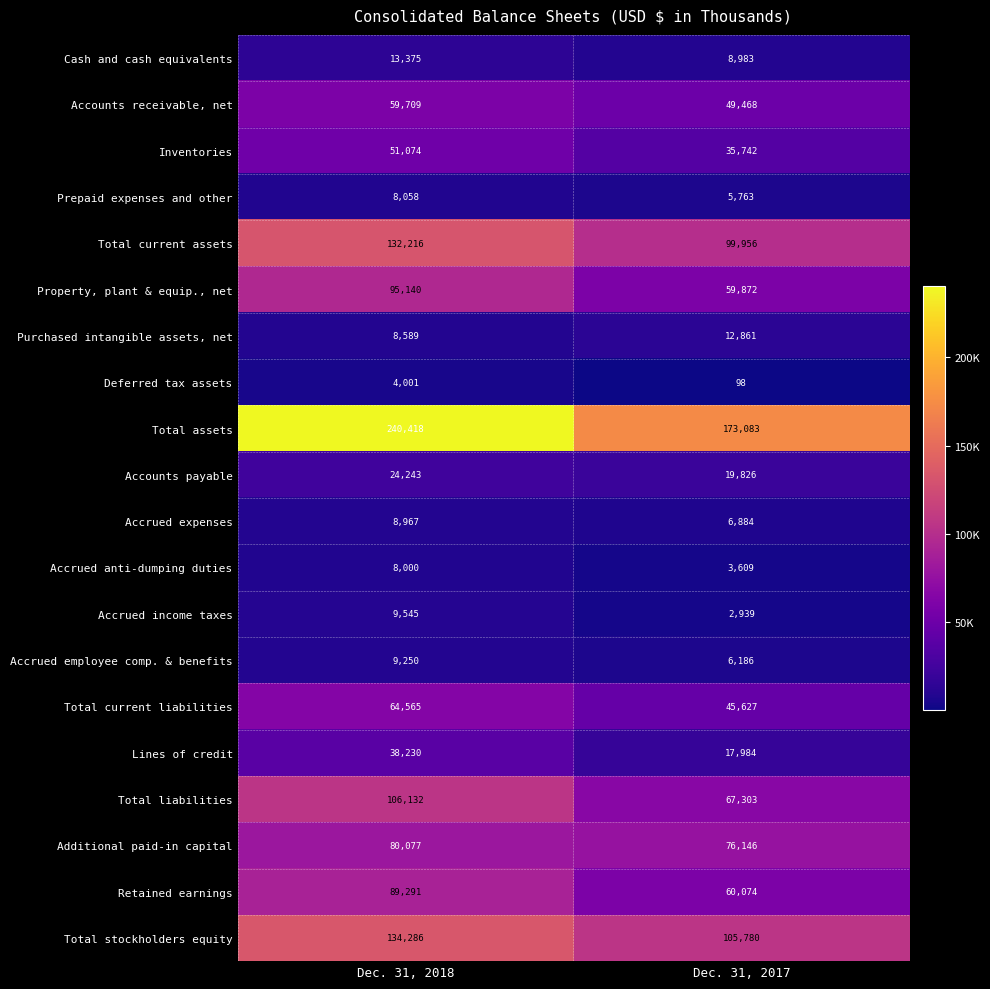

What is the maximum value shown in the chart?

240418